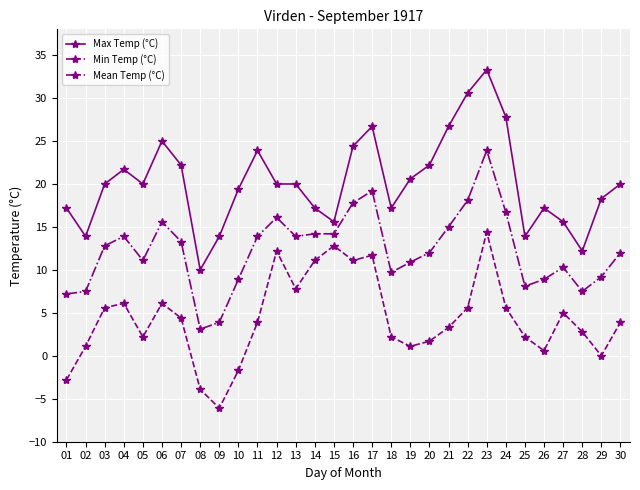

Which series has the widest spread of values?

Max Temp (°C)